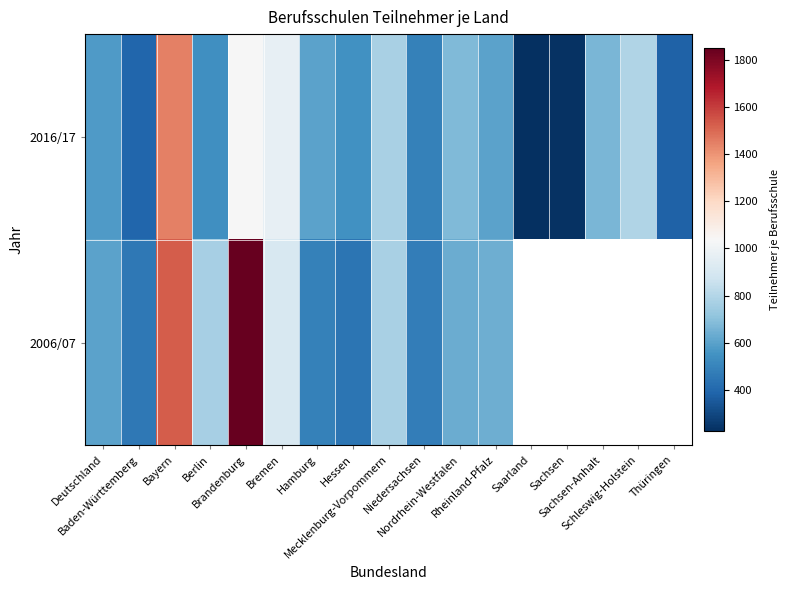

What is the spread (max minus min) of values at Nordrhein-Westfalen?

45.0